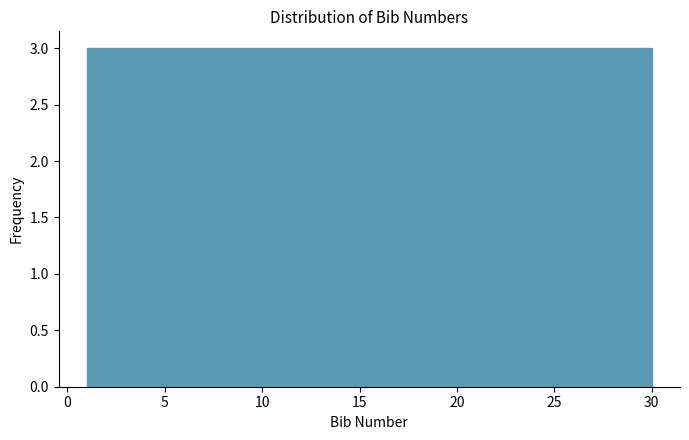

Reading left to right, list every bar in this chart as the range it spans on the x-axis followed by its height. Neither the bar edges nor the heights are printed on the chart, so give them approximately, as read against the axes.

1.0 to 3.9: 3
3.9 to 6.8: 3
6.8 to 9.7: 3
9.7 to 12.6: 3
12.6 to 15.5: 3
15.5 to 18.4: 3
18.4 to 21.3: 3
21.3 to 24.2: 3
24.2 to 27.1: 3
27.1 to 30.0: 3